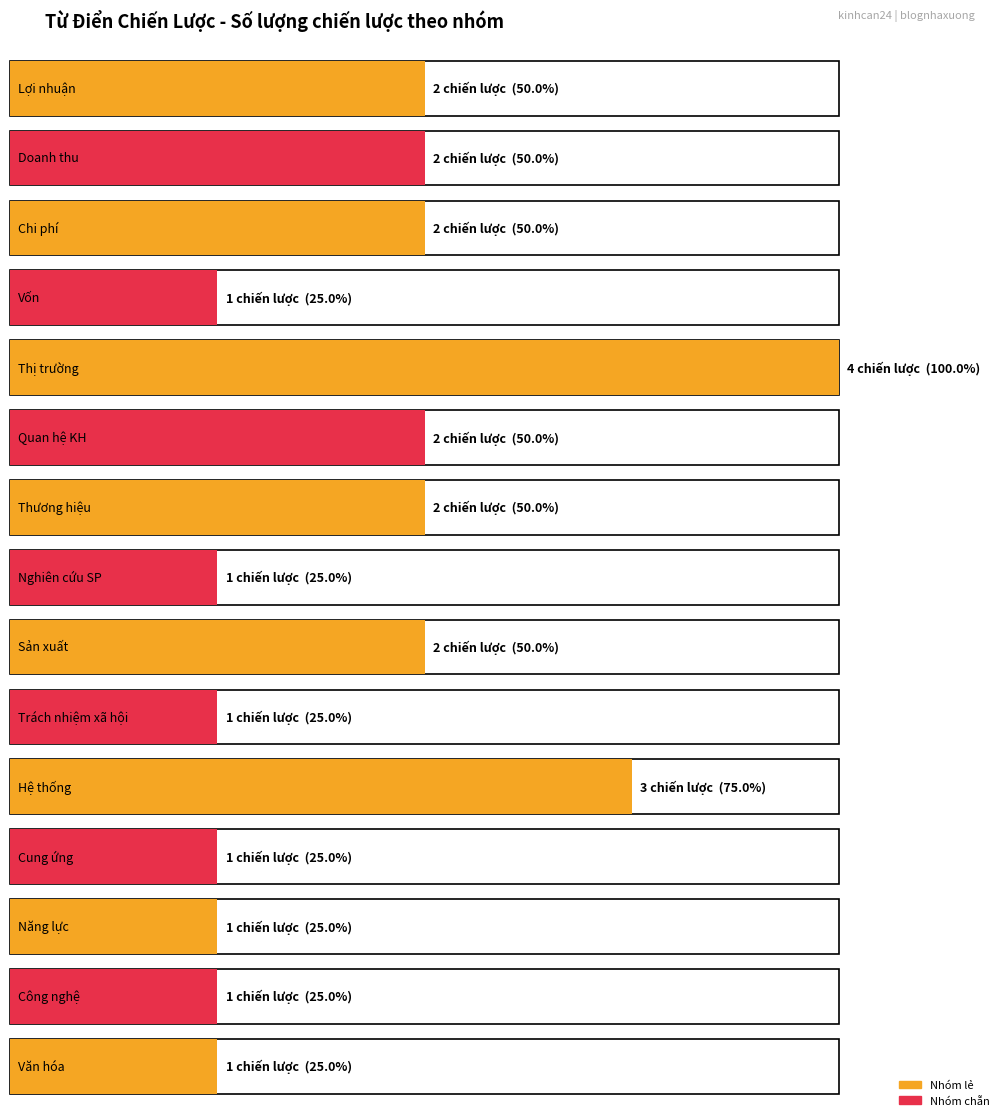

What is the change in value from Doanh thu to Văn hóa?

-1